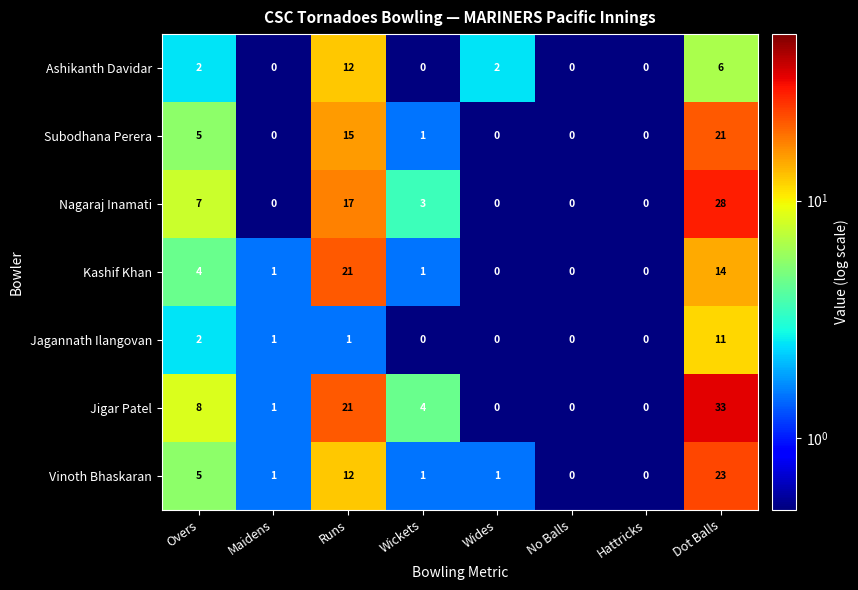

Which series changed the most between Runs and Dot Balls?

Jigar Patel